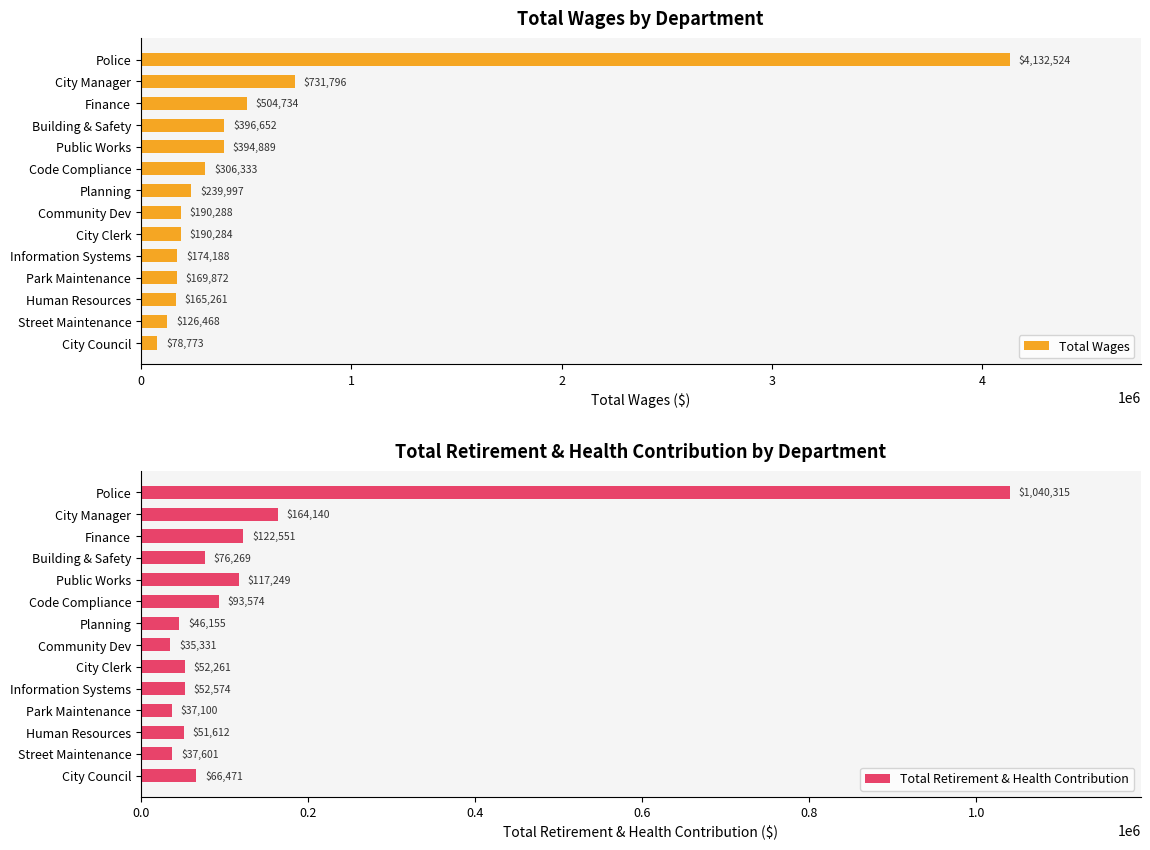

At how many categories does at least one series exceed 380047?

5